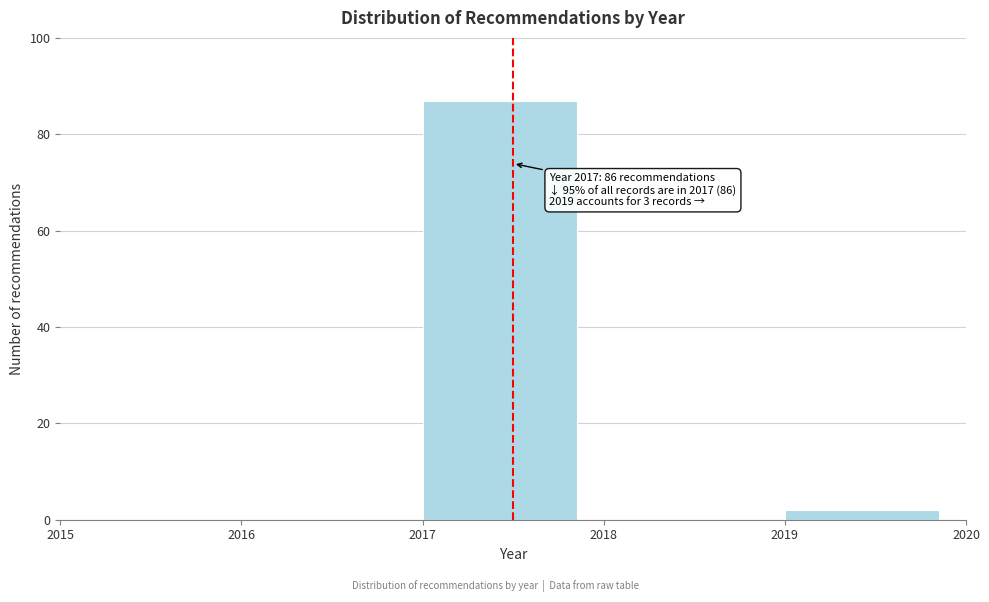

Which range on the x-axis has the tallest bar?

2017 to 2018